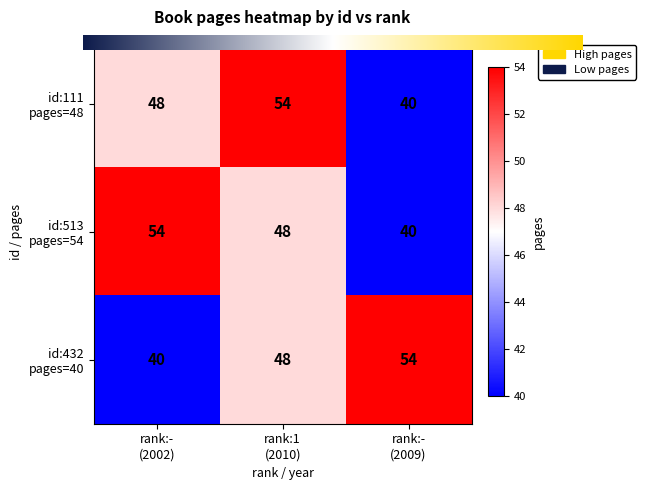

At how many categories does at least one series exceed 41?

3